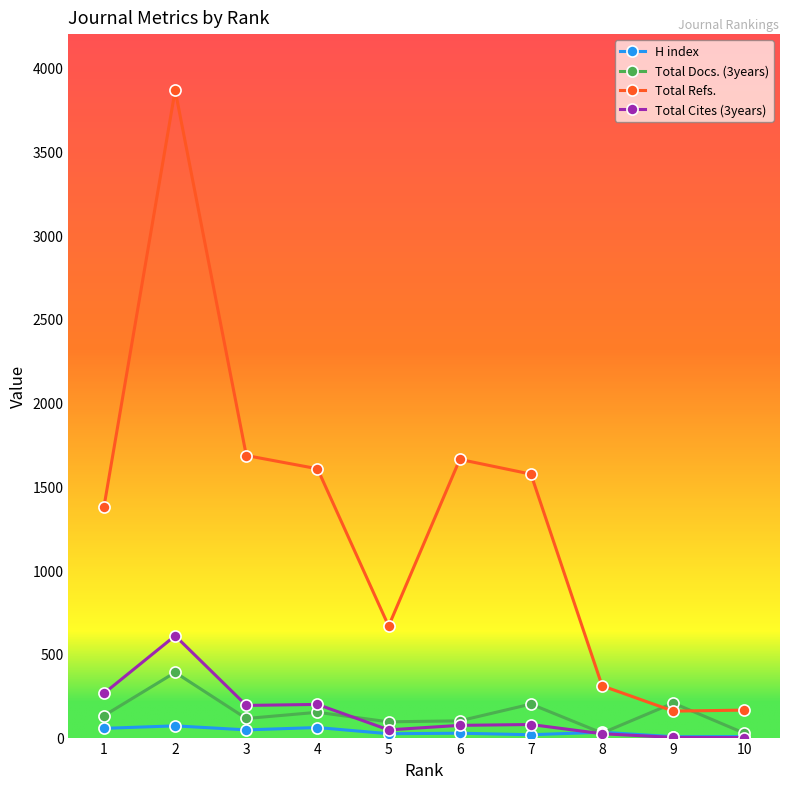

True or false: Total Refs. has more than 0 interior local peaks.

True